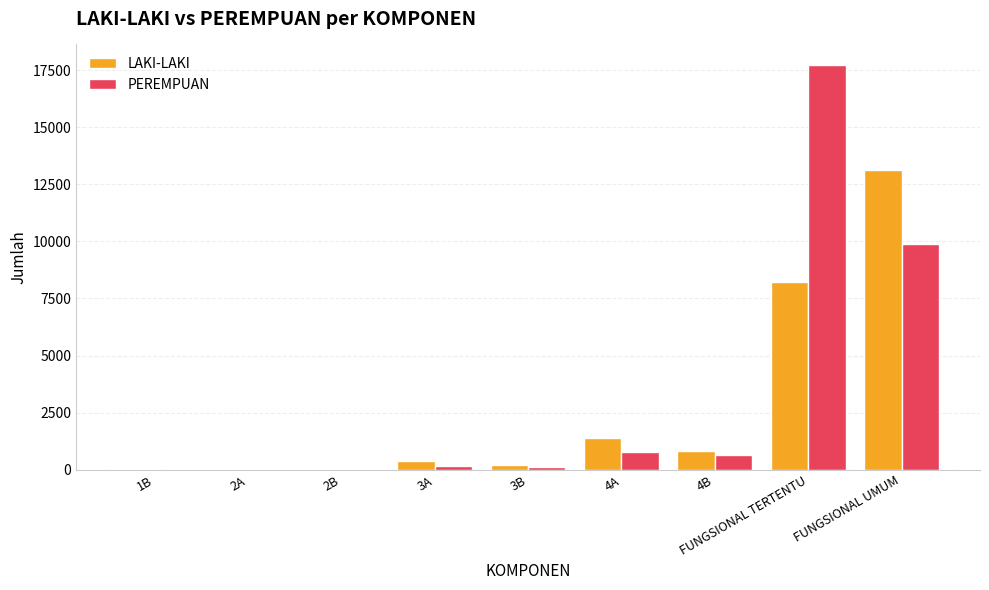

Which series changed the most between 2B and FUNGSIONAL TERTENTU?

PEREMPUAN